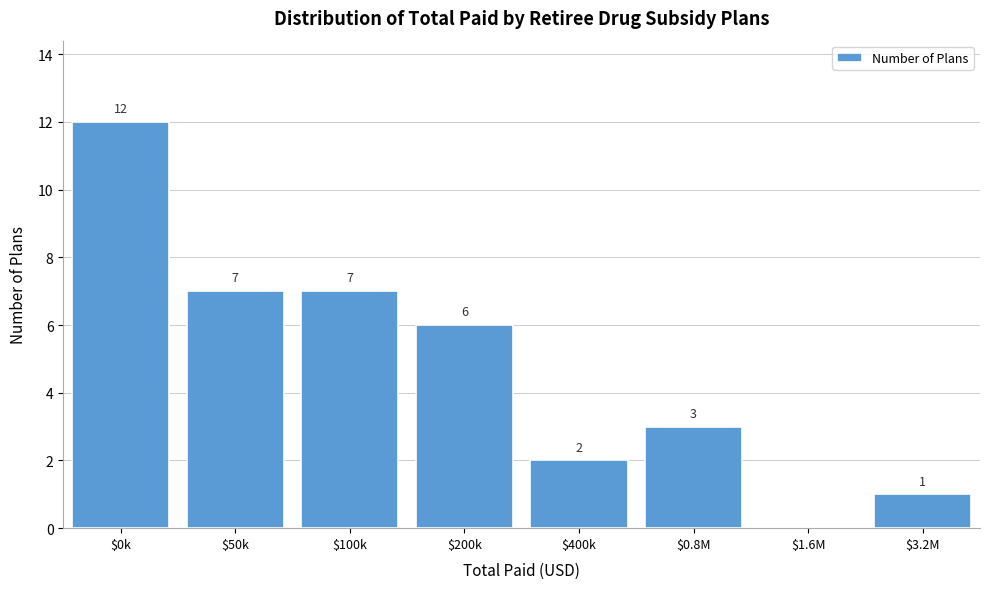

Where does the data first go above 6?

$0k